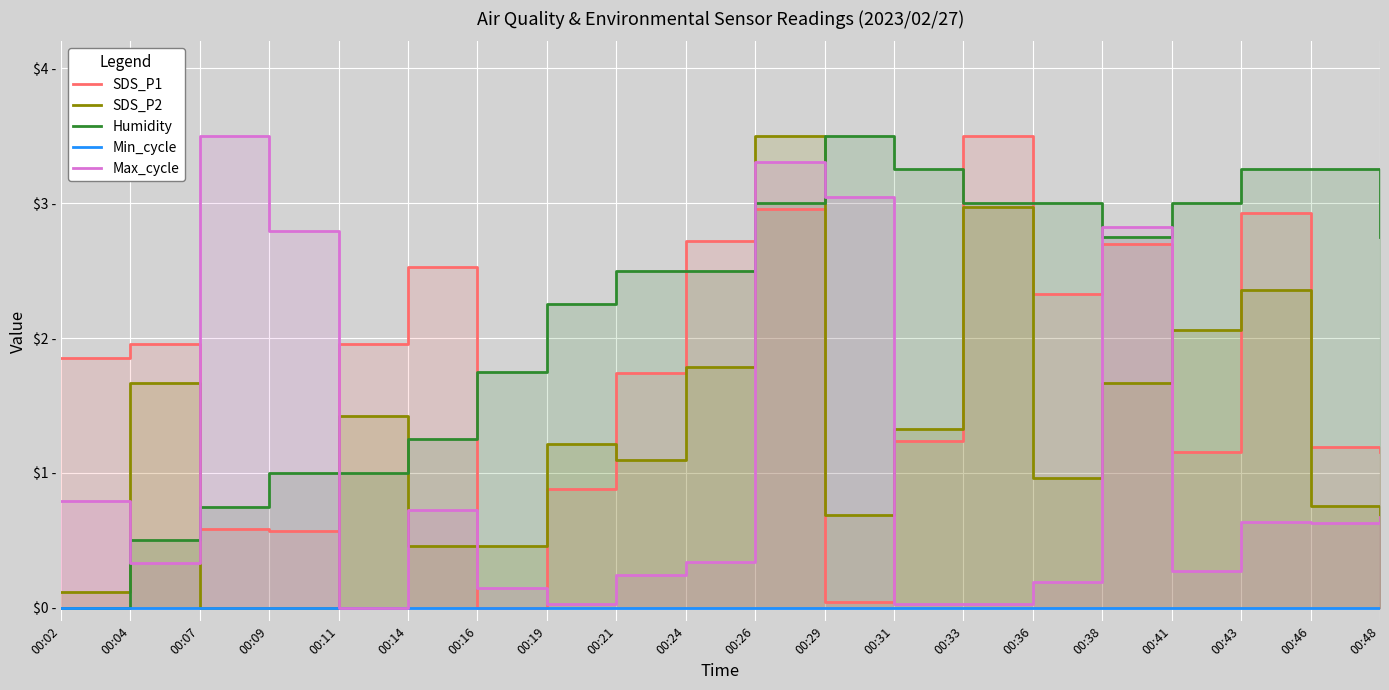

At how many categories does at least one series exceed 0?

20